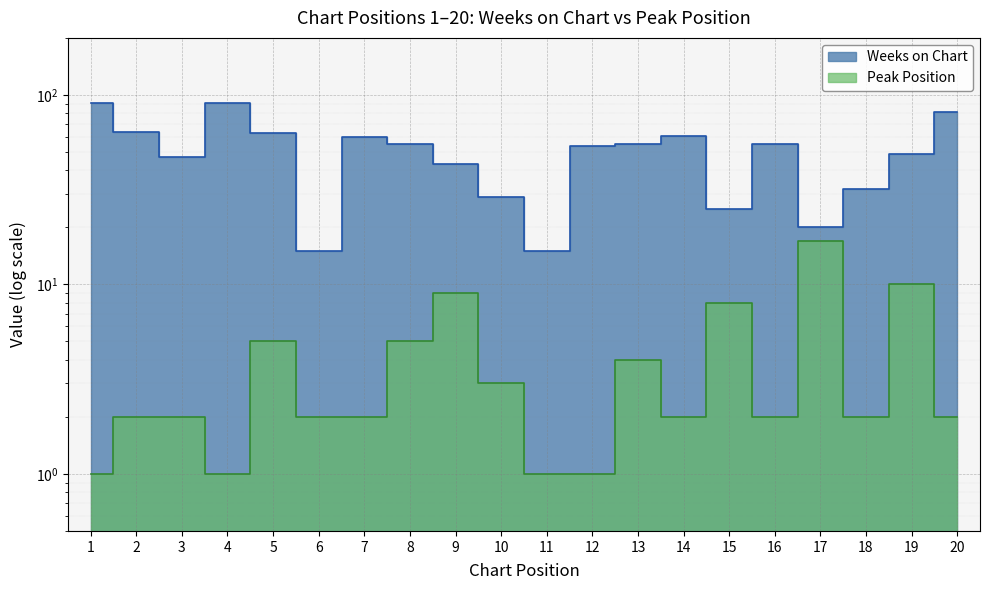

How many lines are shown in the chart?

2